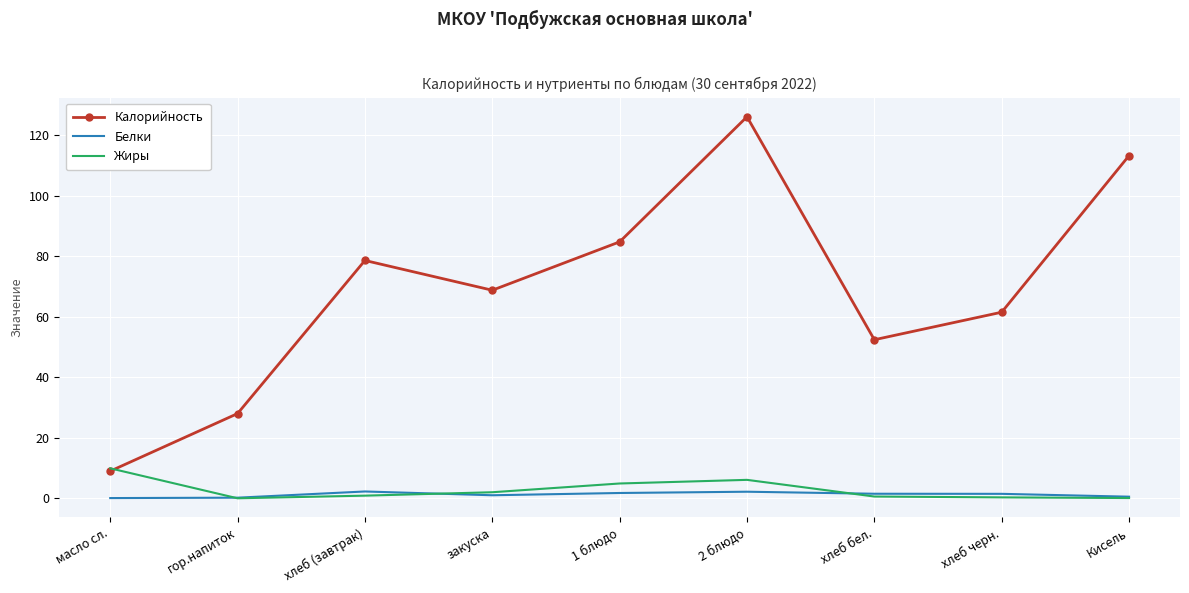

How many interior local peaks does the Калорийность series have?

2